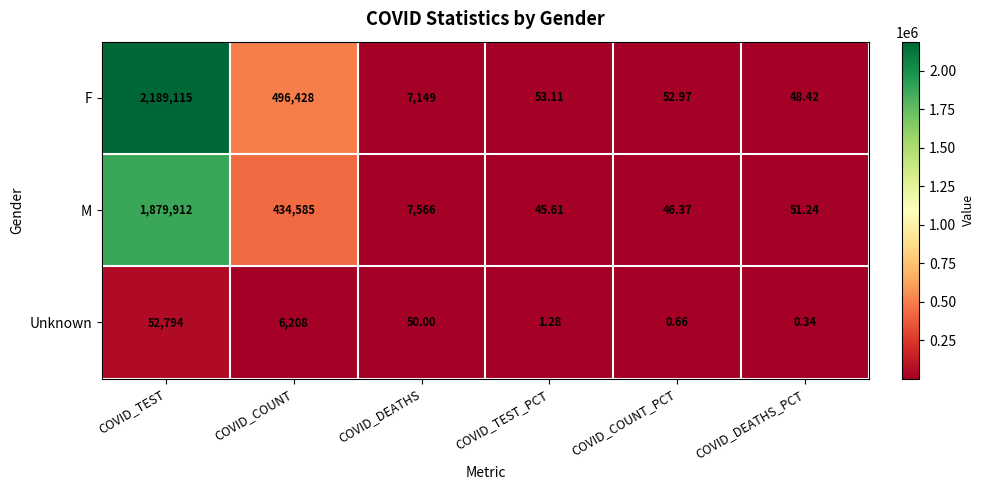

At which label does Unknown reach its minimum?

COVID_DEATHS_PCT